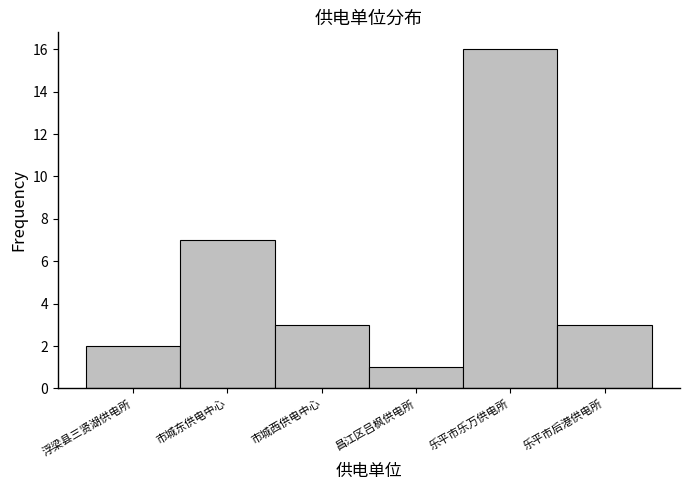

Reading right to left, extract all data points from this chart.

乐平市后港供电所=3	乐平市乐万供电所=16	昌江区吕枫供电所=1	市城西供电中心=3	市城东供电中心=7	浮梁县三贤湖供电所=2